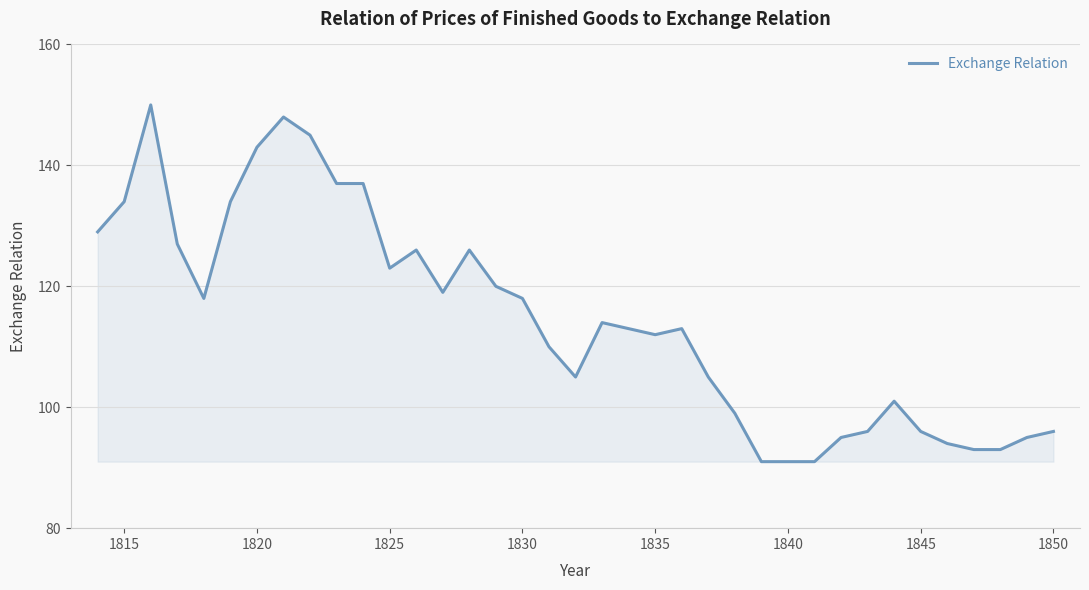

What is the maximum value shown in the chart?

150